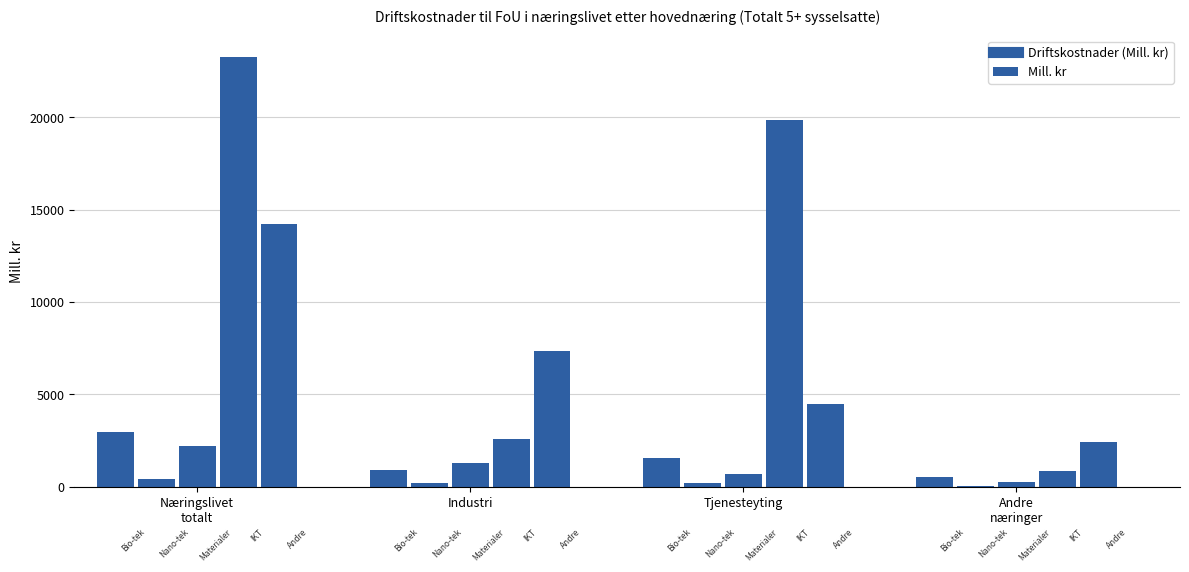

What is the maximum value shown in the chart?

23269.0